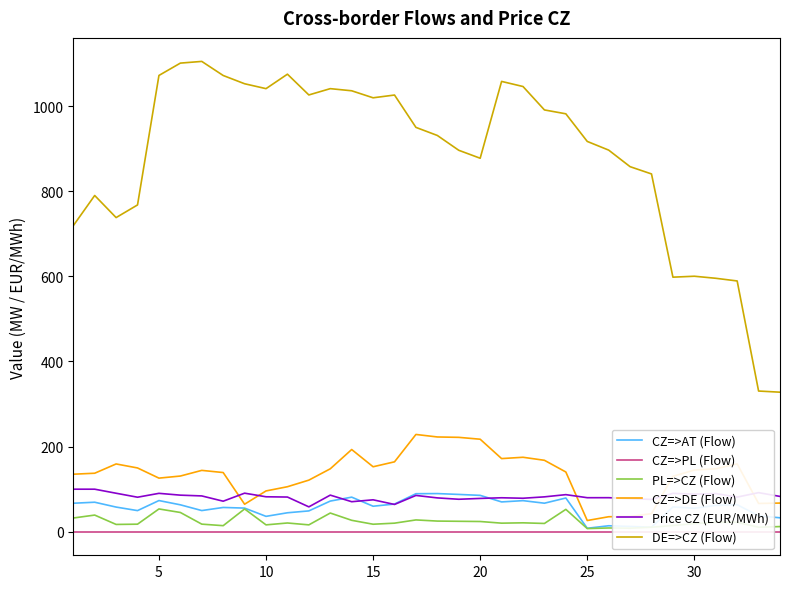

True or false: PL=>CZ (Flow) and Price CZ (EUR/MWh) intersect in this chart.

False